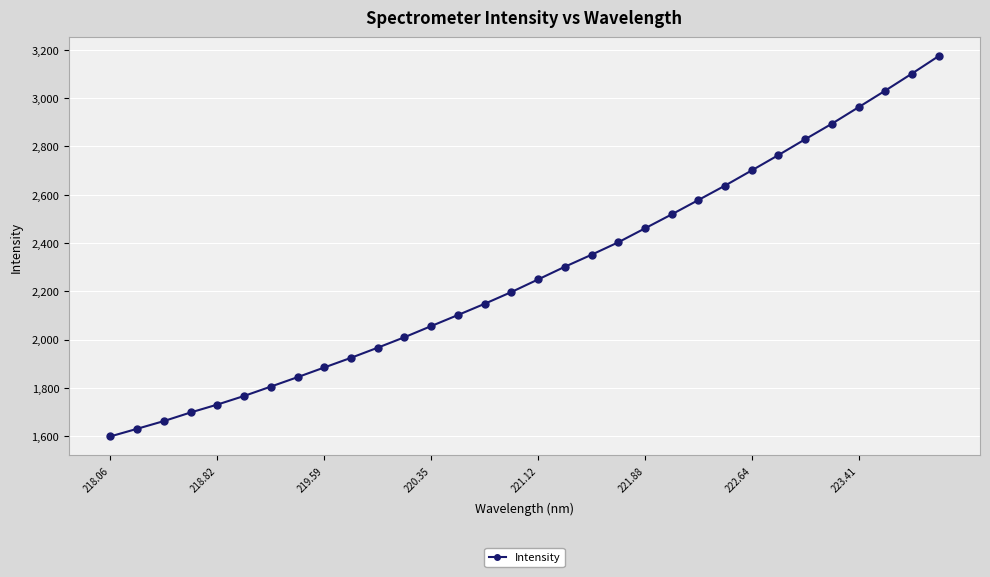

What is the greatest value displayed?

3174.1